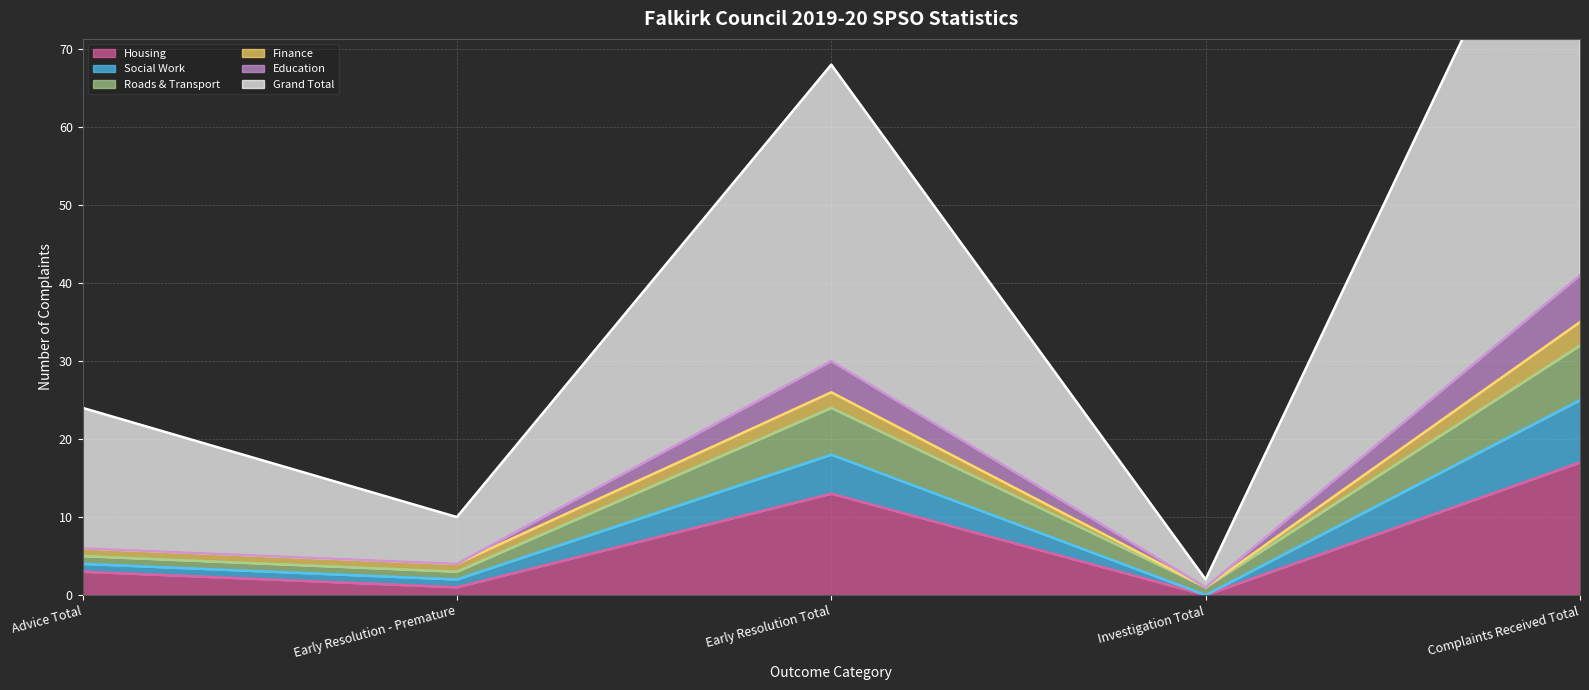

True or false: Roads & Transport has a value of 9 at Advice Total.

False